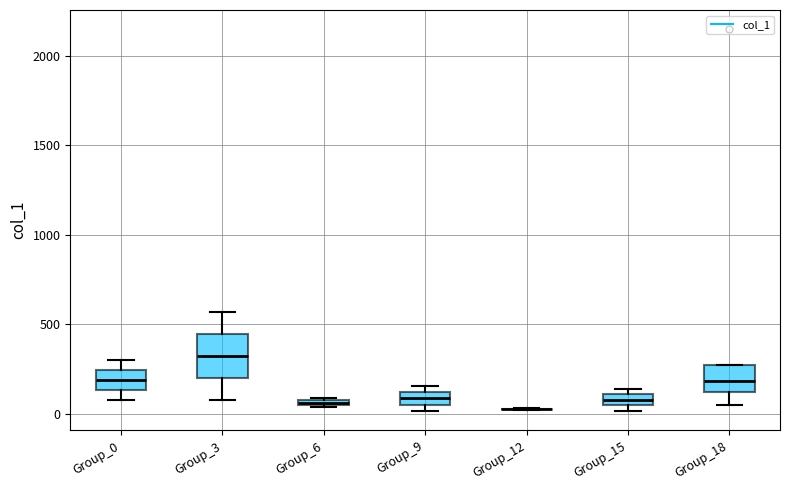

Comparing the boxes themselves (not the whiskers), which one is the tallest?

Group_3